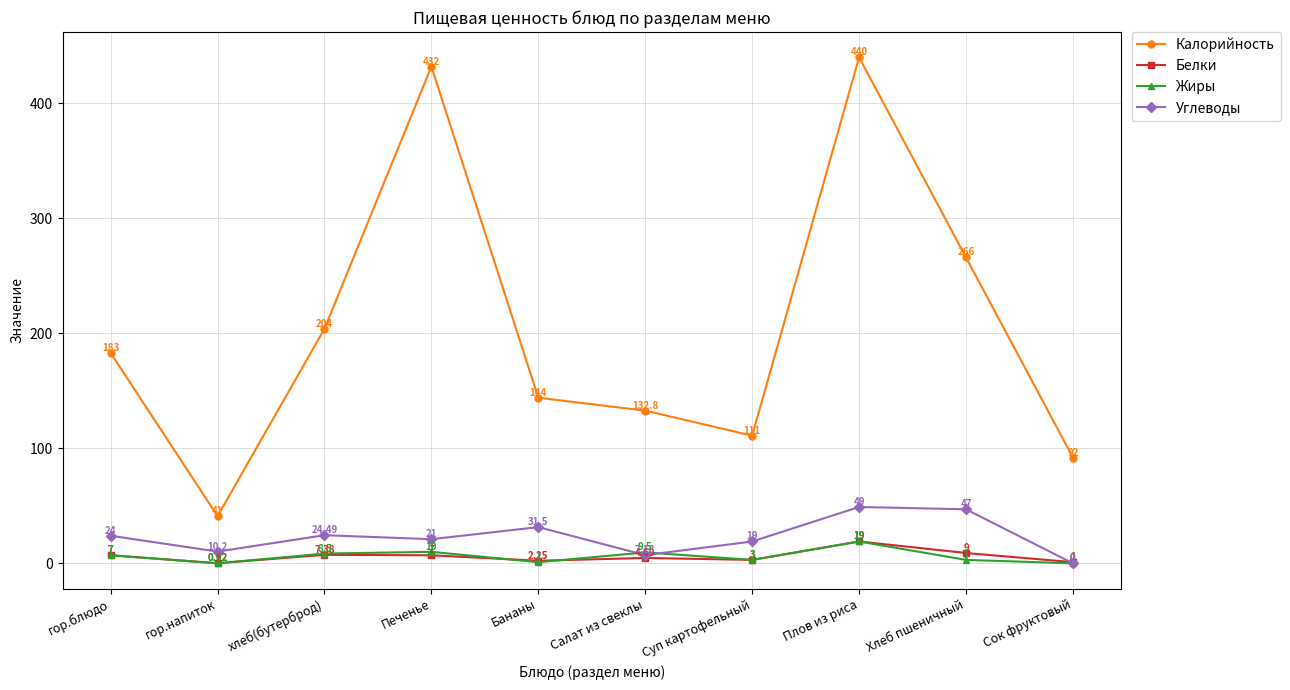

Count the number of data series in this chart.

4